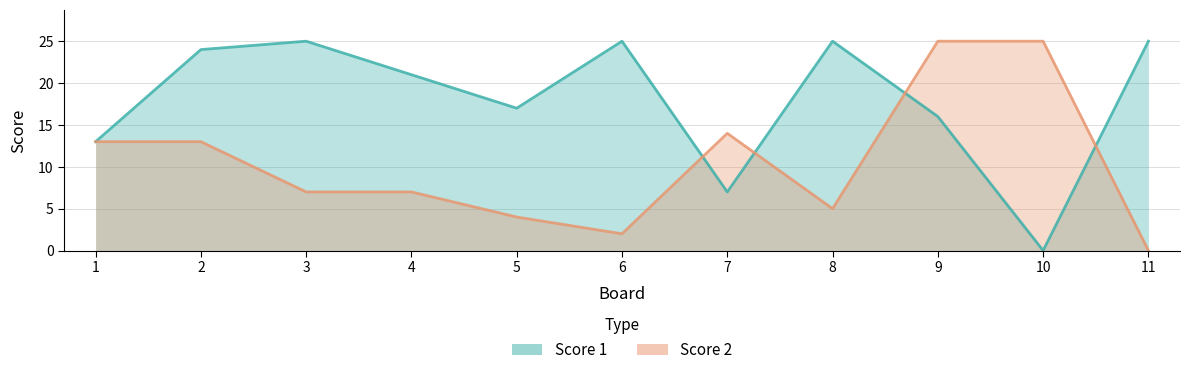

Reading left to right, extract all data points from this chart.

Score 1: 1=13	2=24	3=25	4=21	5=17	6=25	7=7	8=25	9=16	10=0	11=25
Score 2: 1=13	2=13	3=7	4=7	5=4	6=2	7=14	8=5	9=25	10=25	11=0